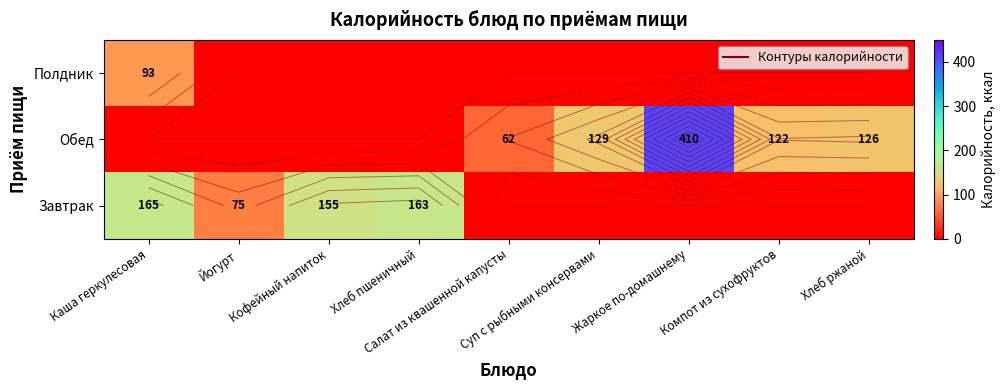

Which series has the largest total across all categories?

Обед